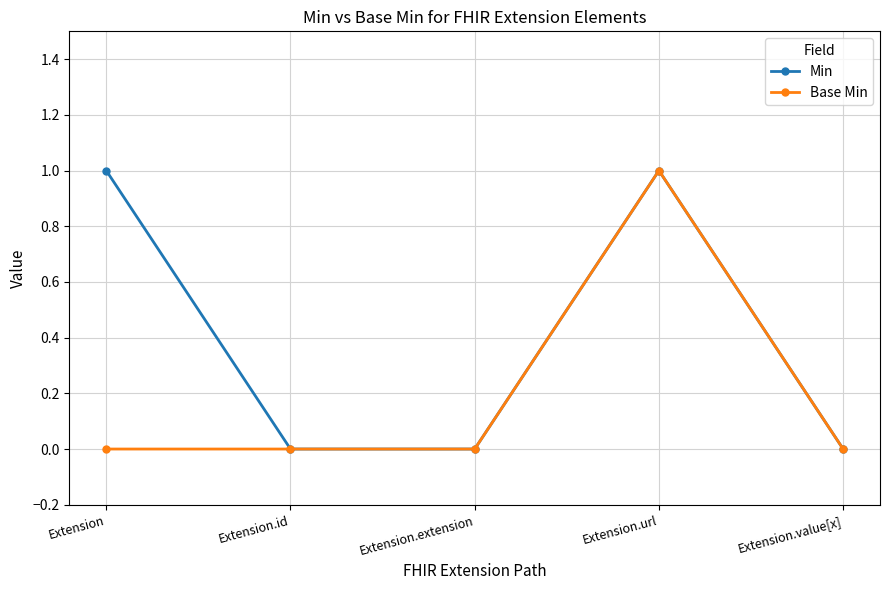

What is the label of the 4th point from the right?

Extension.id